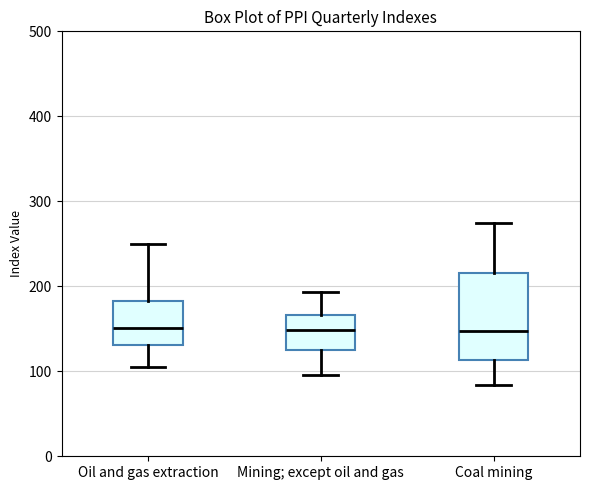

Reading left to right, transcribe this box plot: for each box, give where its median line is, the range the box spans, and where its two whiskers end, as read against the y-axis. The values are not printed on the chart, so give them approximately, as read against the axis.

Oil and gas extraction: median 150, box 130 to 180, whiskers 110 to 250
Mining; except oil and gas: median 150, box 130 to 170, whiskers 100 to 190
Coal mining: median 150, box 110 to 220, whiskers 80 to 270